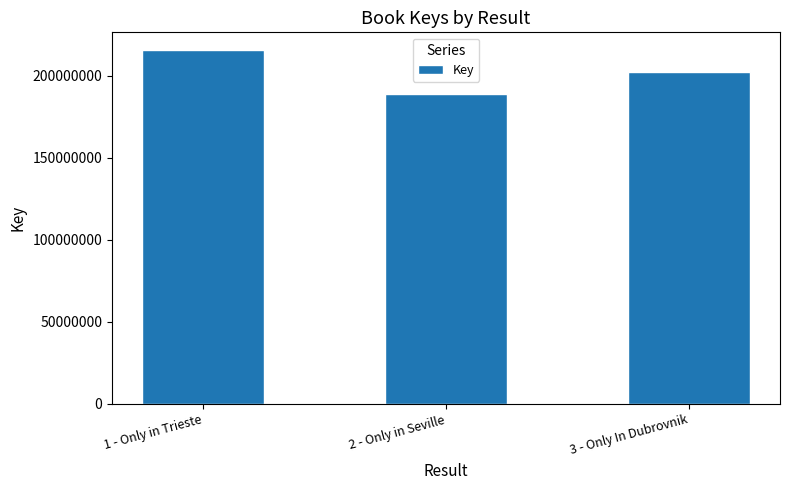

Rank the categories by value from lowest to highest.

2 - Only in Seville, 3 - Only In Dubrovnik, 1 - Only in Trieste